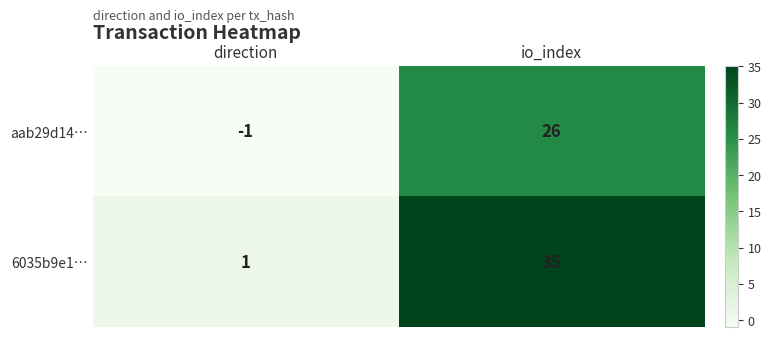

Between direction and io_index, which series saw the biggest shift?

6035b9e1…